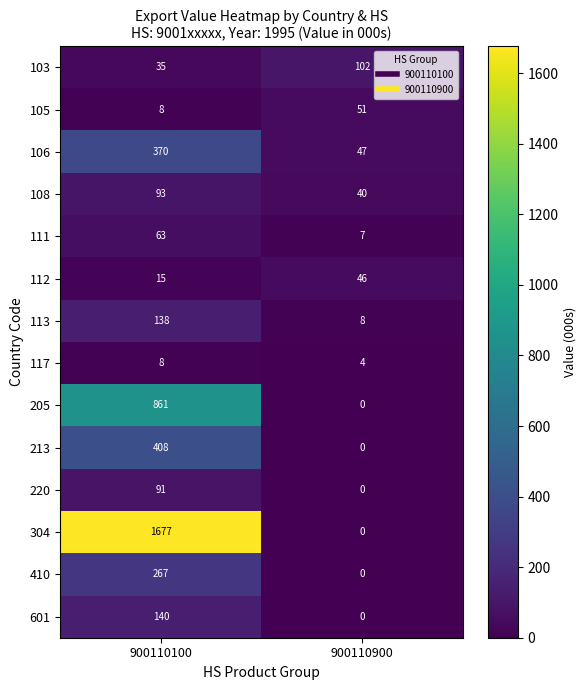

Which label corresponds to the smallest value in the chart?

900110900